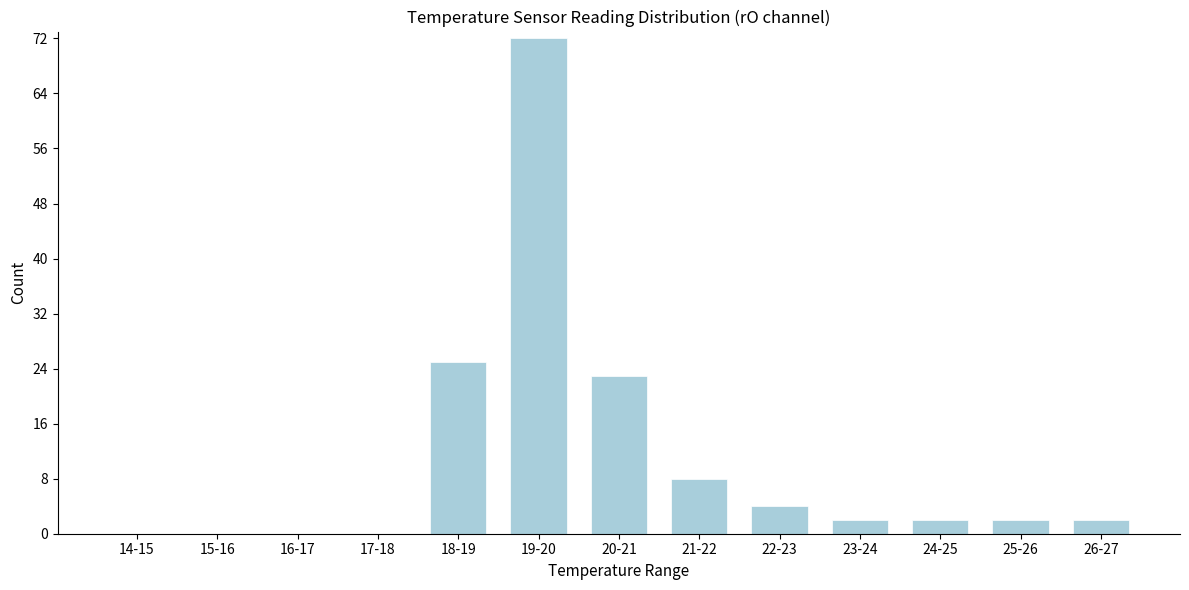

Reading left to right, list all the values displayed in this chart.

14-15=0	15-16=0	16-17=0	17-18=0	18-19=25	19-20=72	20-21=23	21-22=8	22-23=4	23-24=2	24-25=2	25-26=2	26-27=2